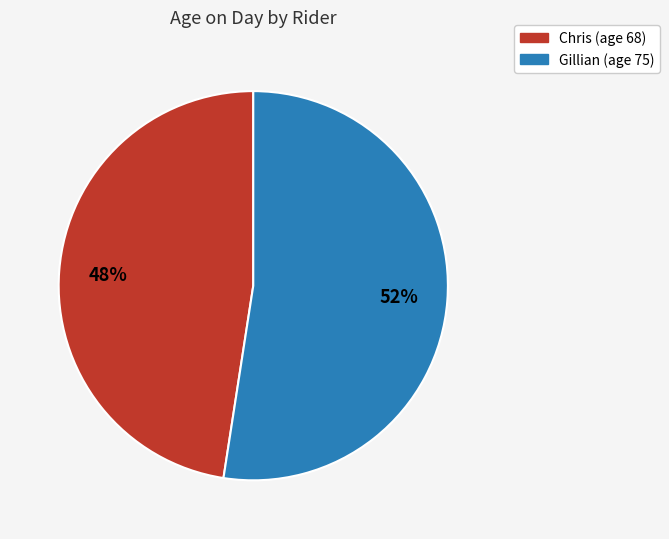

What percentage is the Chris slice, to the nearest percent?

48%